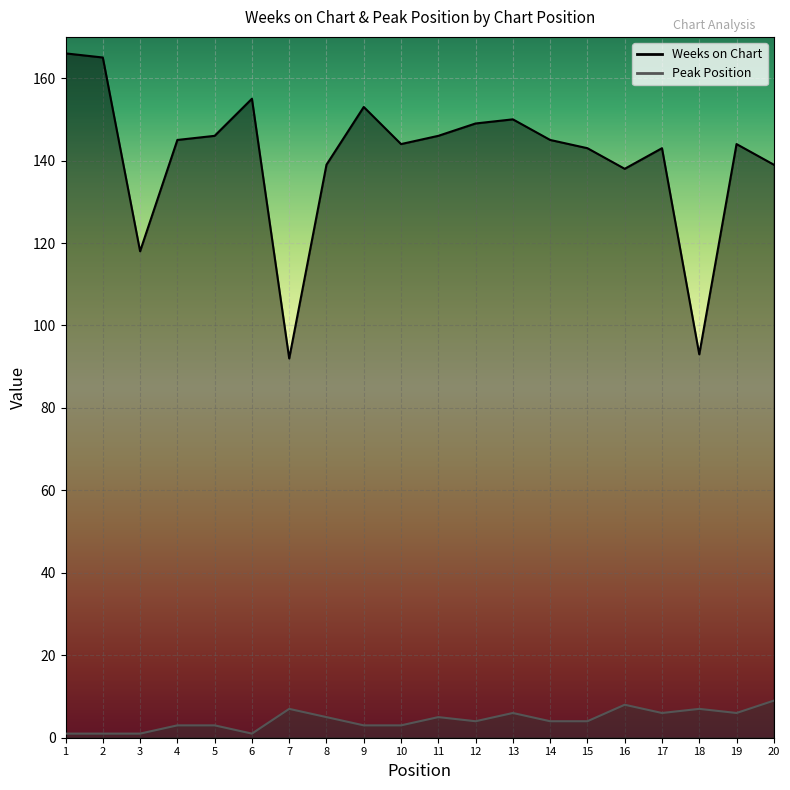

Rank the categories by Peak Position value from lowest to highest.

1, 2, 3, 6, 4, 5, 9, 10, 12, 14, 15, 8, 11, 13, 17, 19, 7, 18, 16, 20